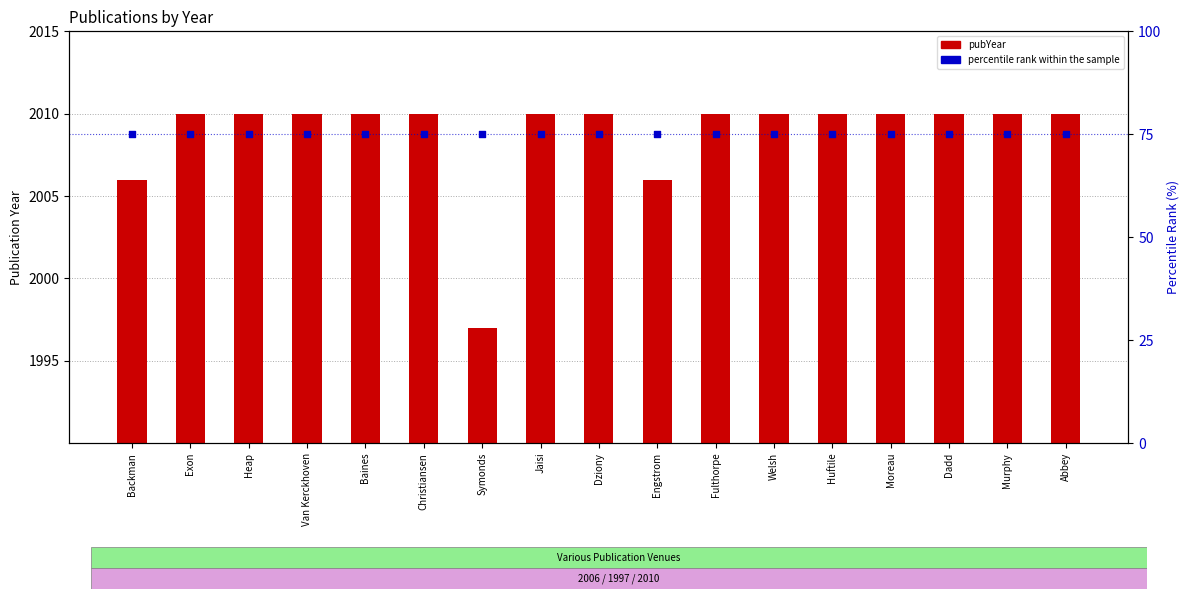

Which series has the widest spread of Y values?

pubYear